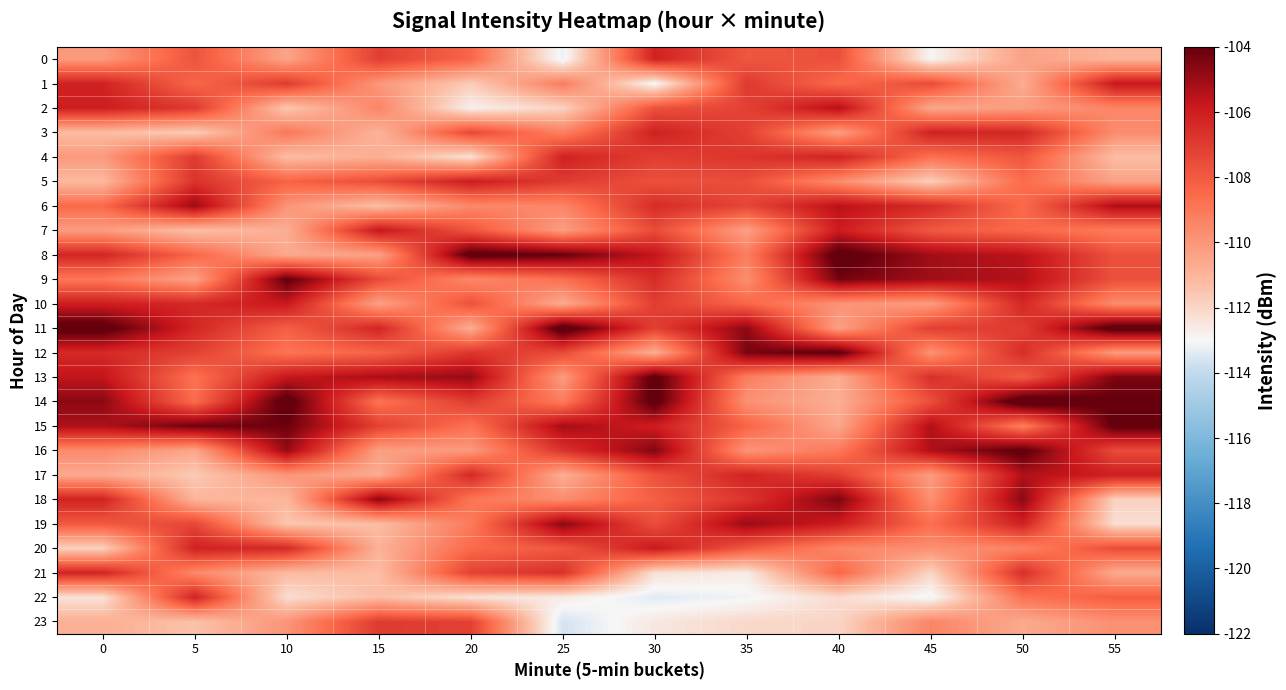

Which has a higher value, 5 or 0?

5